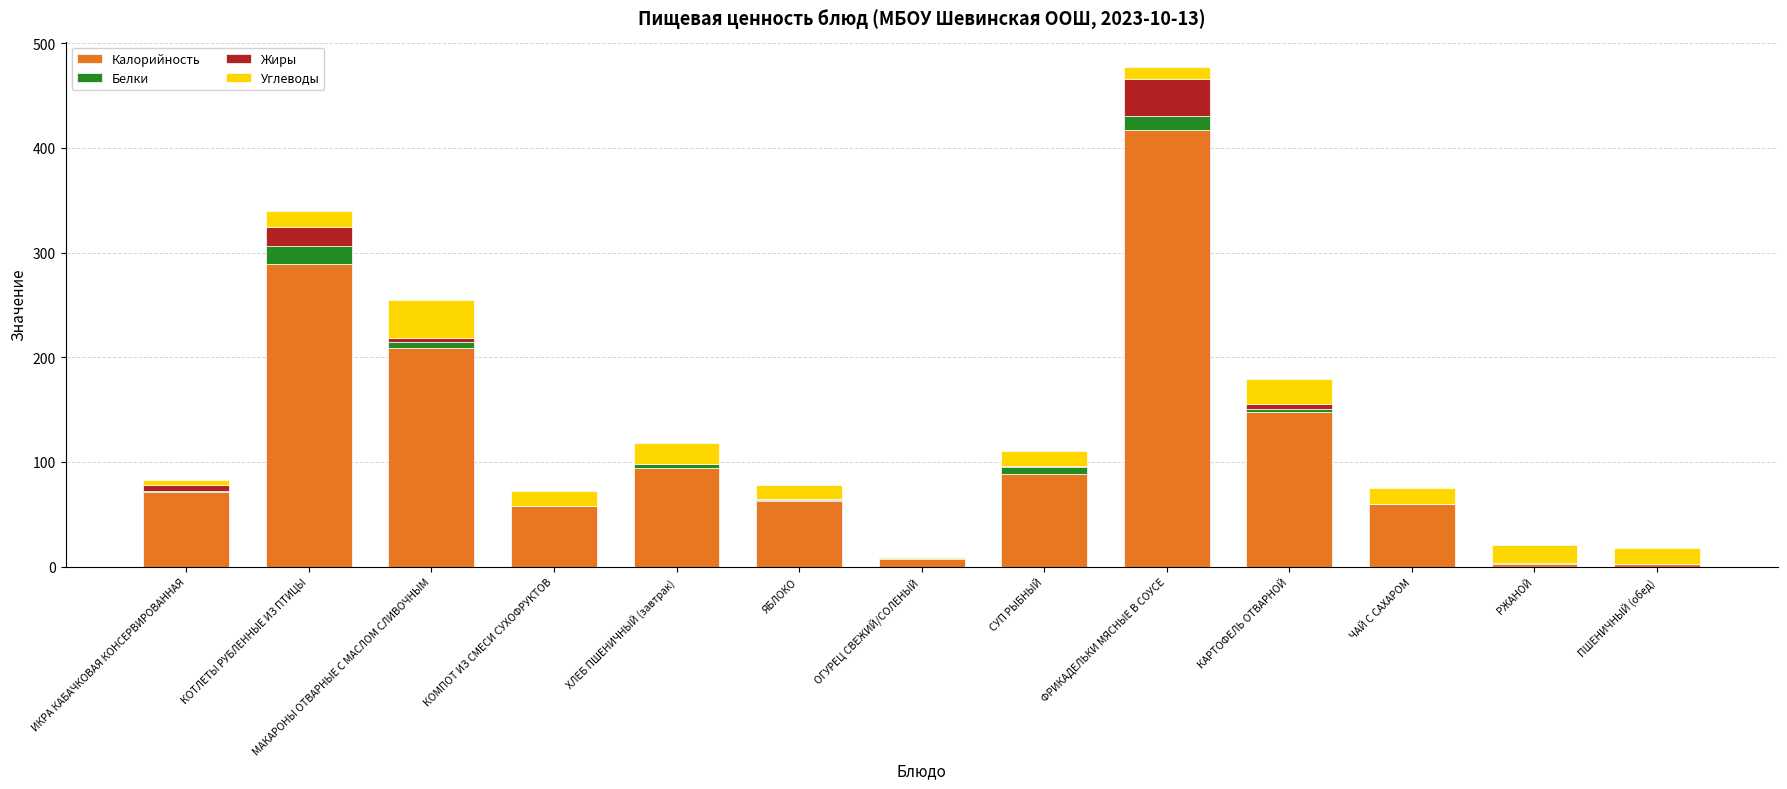

True or false: Калорийность has a value of 94.7 at ХЛЕБ ПШЕНИЧНЫЙ (завтрак).

True